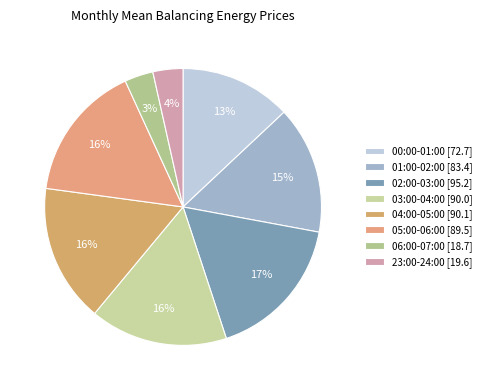

Rank the categories by value from highest to lowest.

02:00-03:00, 04:00-05:00, 03:00-04:00, 05:00-06:00, 01:00-02:00, 00:00-01:00, 23:00-24:00, 06:00-07:00